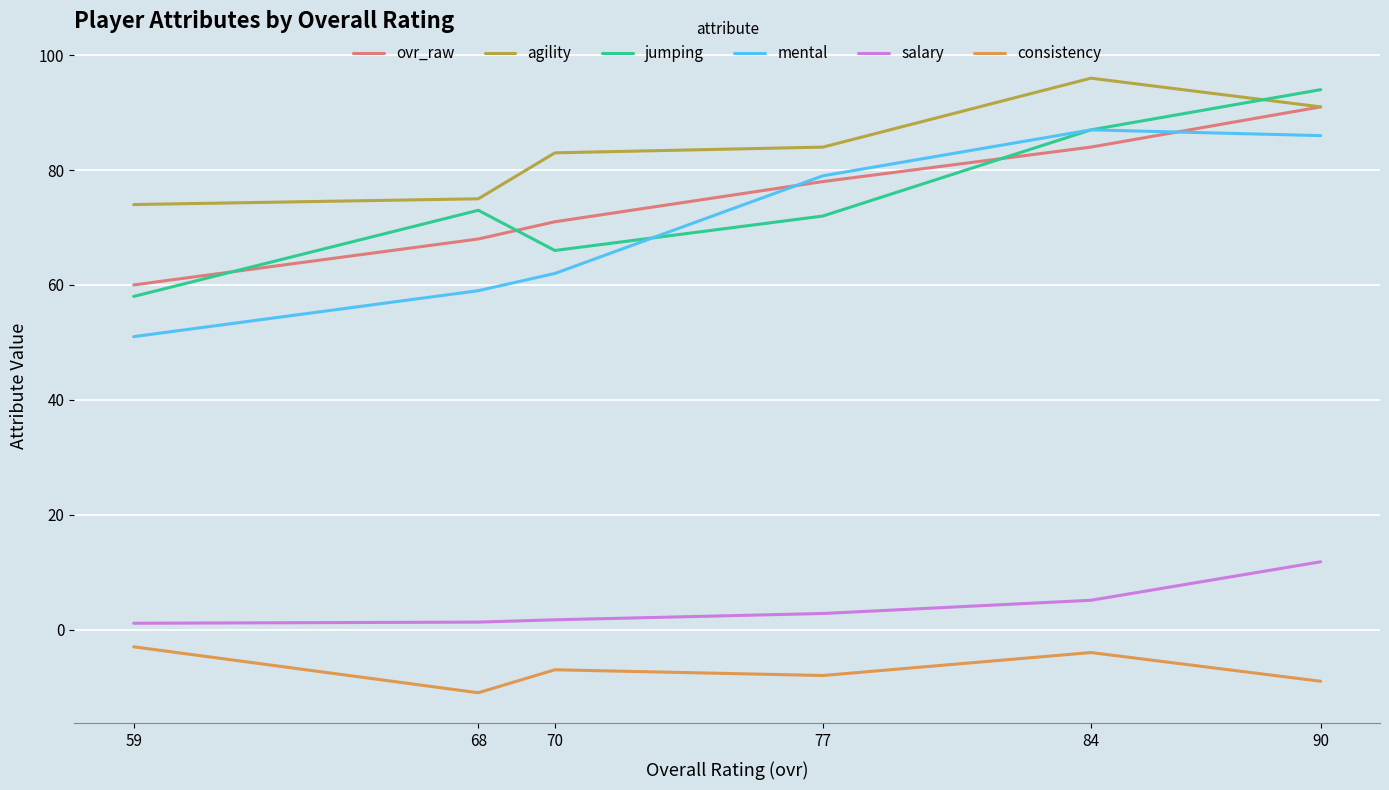

Which series has the widest spread of values?

jumping